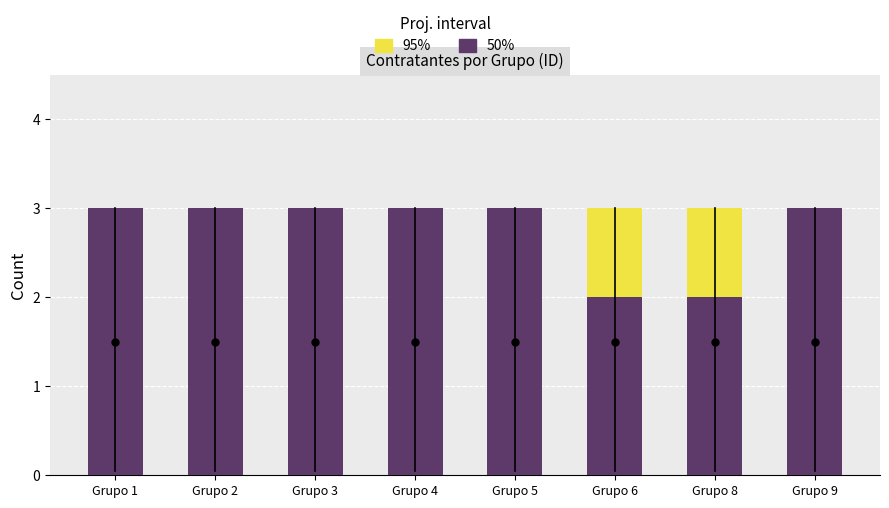

What is the value of the 50% bar at the 7th from the left?

2